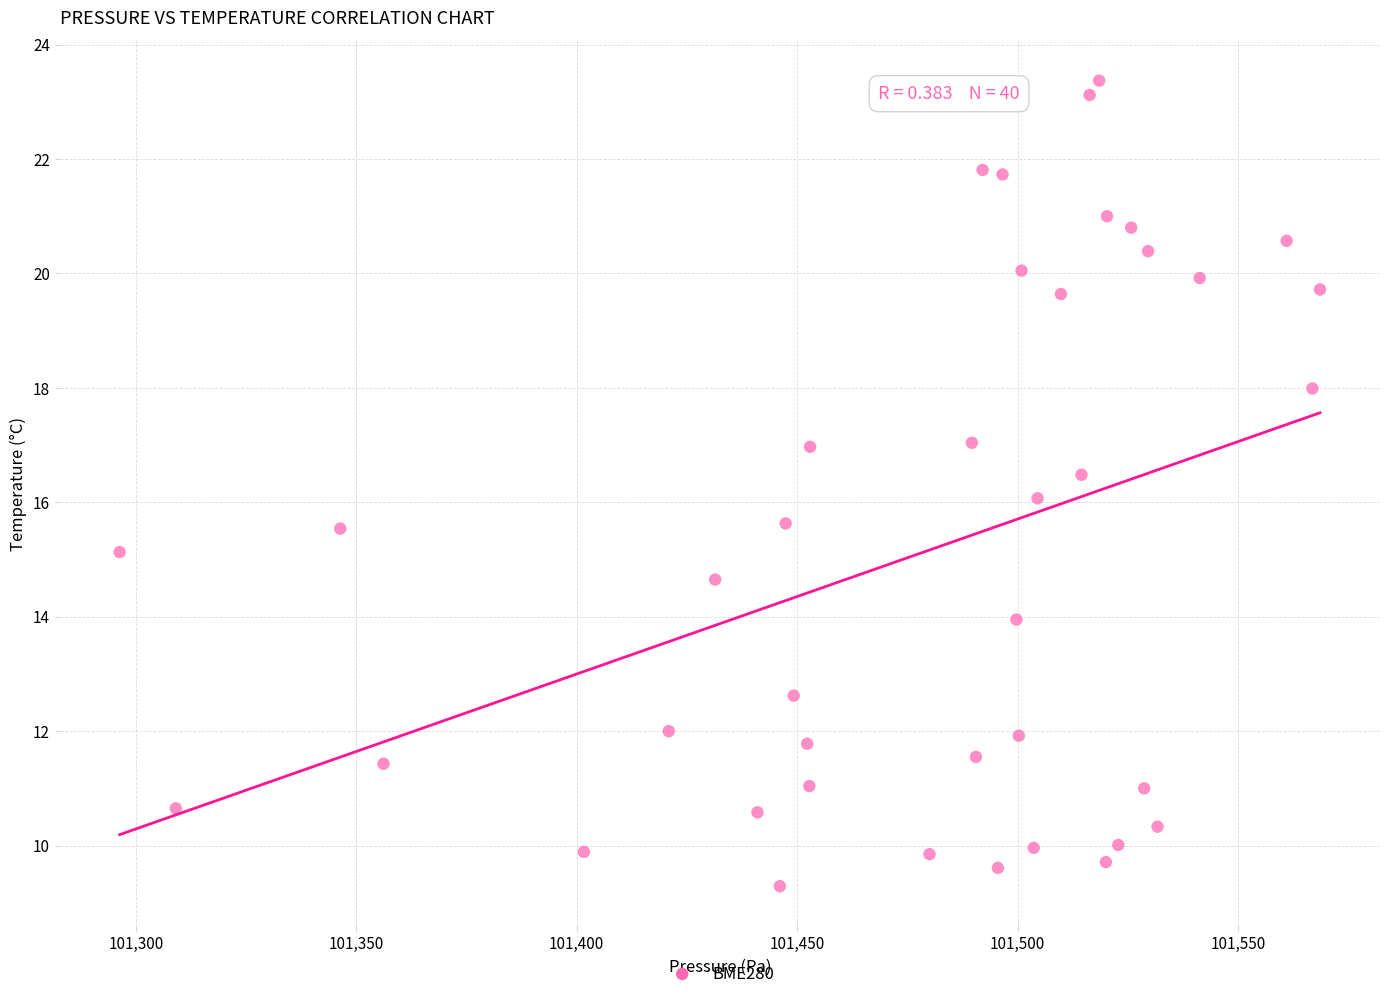

What is the range of X values (max minus min)?

272.2